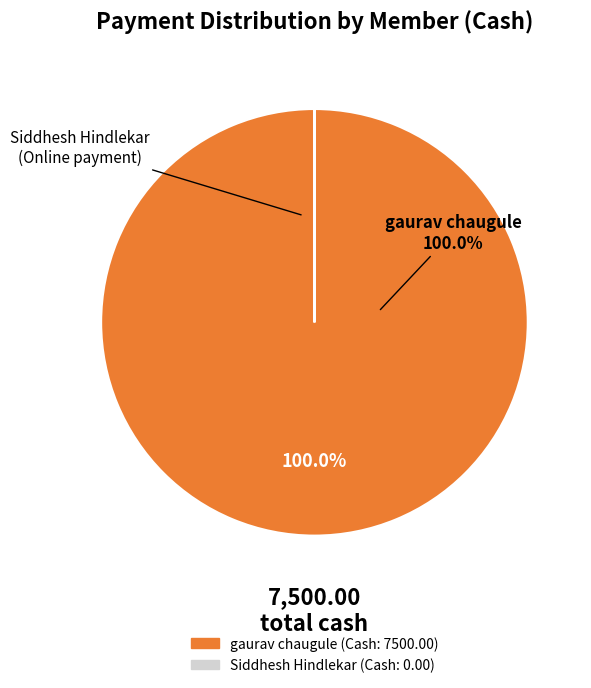

Is there any slice that represents more than half of the pie?

Yes